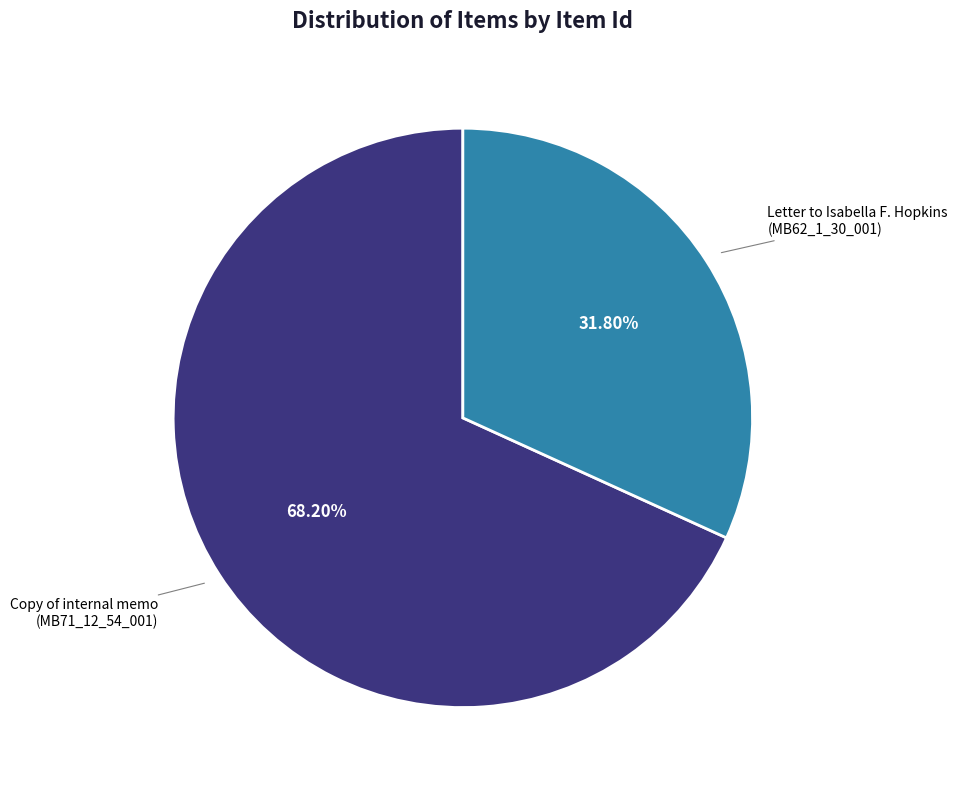

Is the sum of Copy of internal memo (MB71_12_54_001) and Letter to Isabella F. Hopkins (MB62_1_30_001) greater than half?

Yes